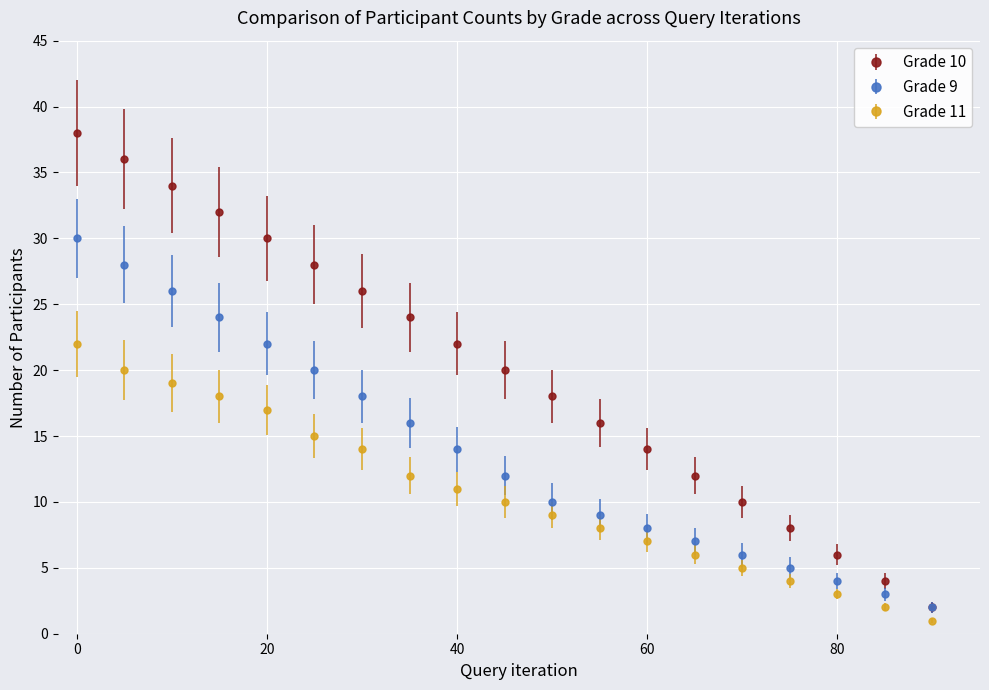

True or false: Grade 11 and Grade 9 intersect in this chart.

False